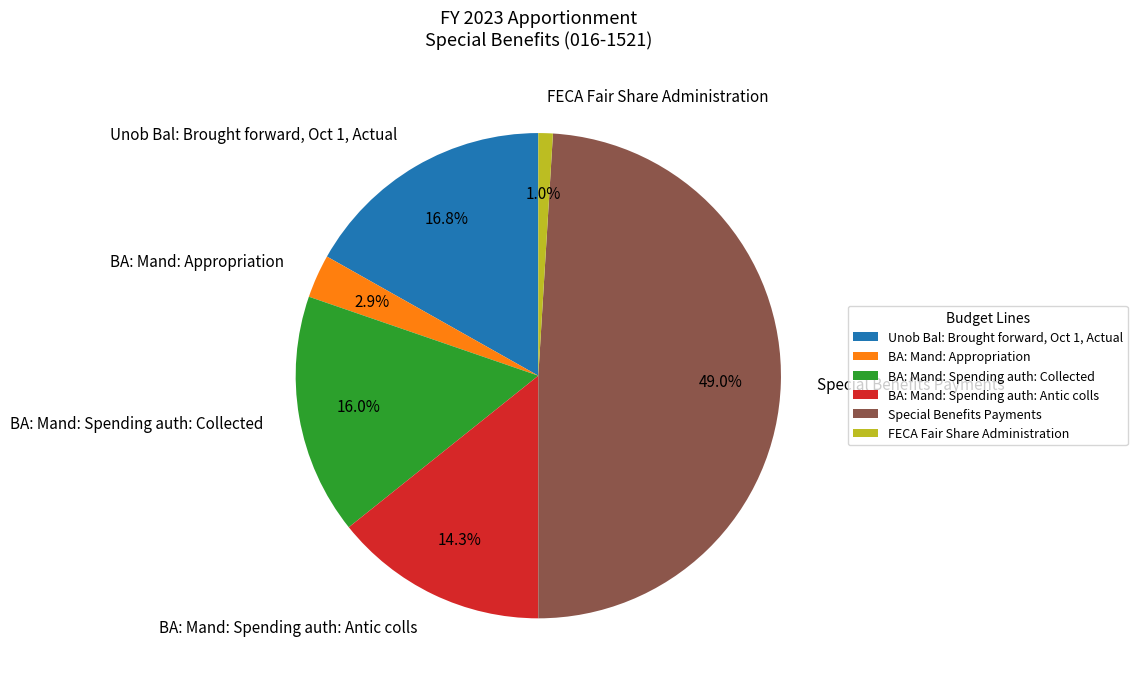

Does any single category account for the majority?

No